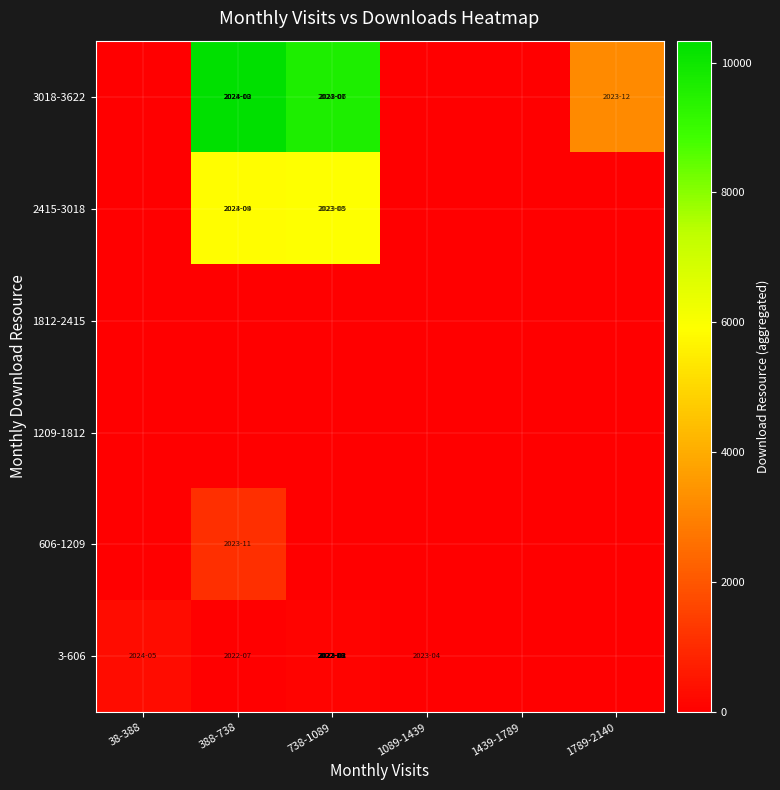

At which category is the sum across all series the highest?

388-738